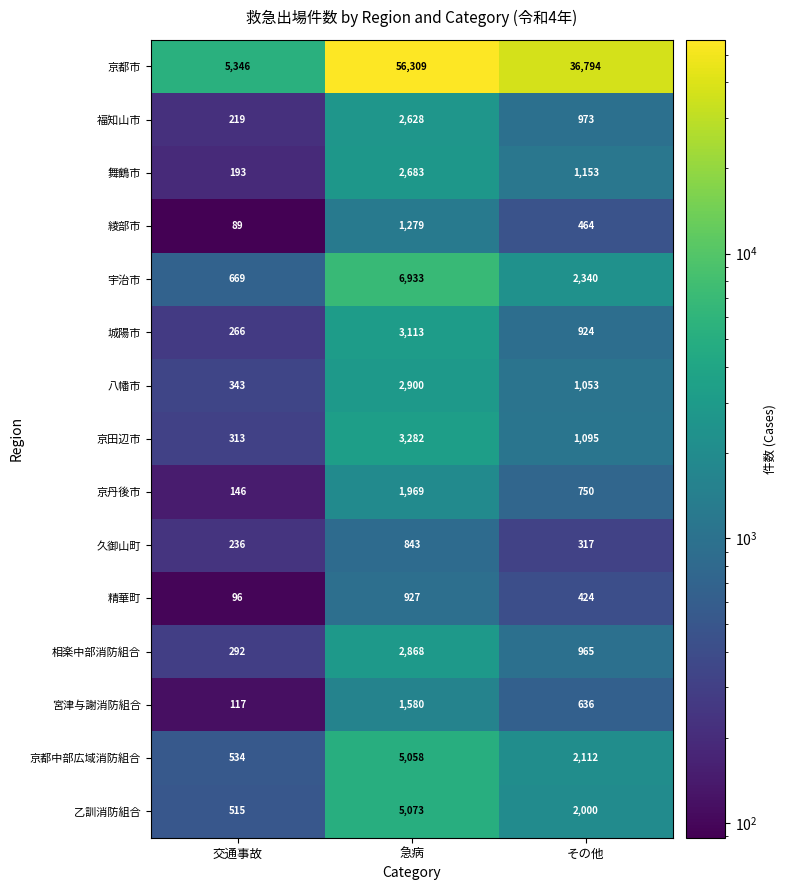

Between 交通事故 and 急病, which series saw the biggest shift?

京都市